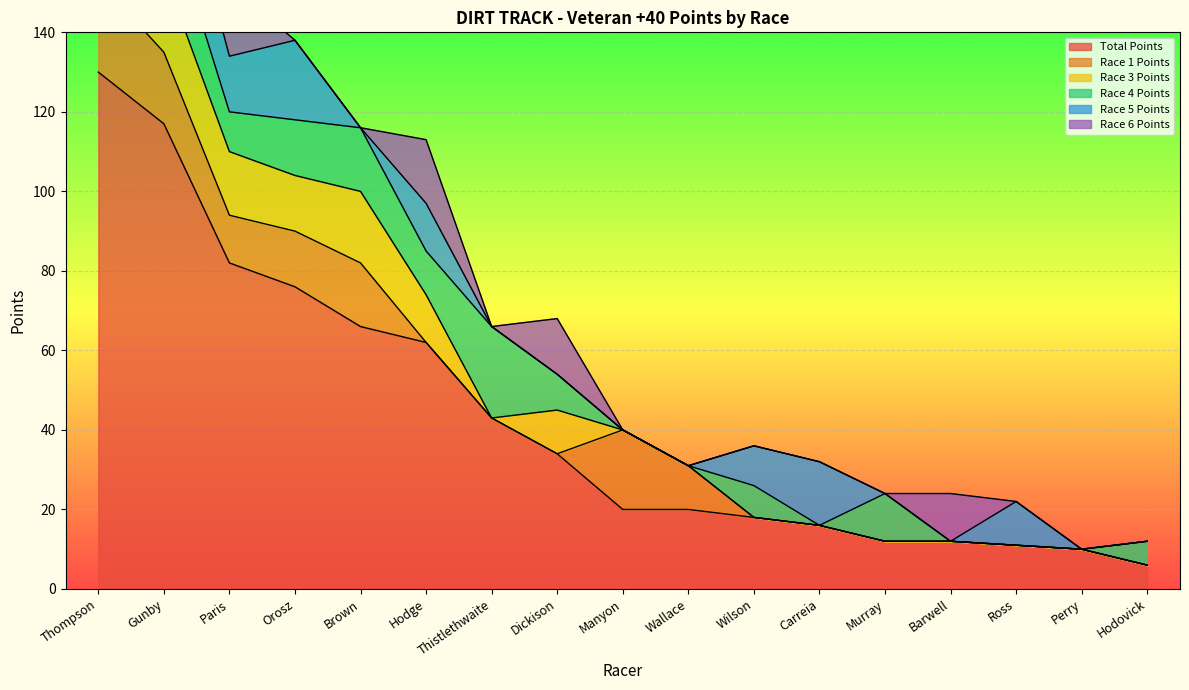

Reading left to right, list all the values displayed in this chart.

Total Points: 130	117	82	76	66	62	43	34	20	20	18	16	12	12	11	10	6
Race 1 Points: 23	18	12	14	16	0	0	0	20	11	0	0	0	0	0	0	0
Race 3 Points: 23	20	16	14	18	12	0	11	0	0	0	0	0	0	0	0	0
Race 4 Points: 20	18	10	14	16	11	23	9	0	0	8	0	12	0	0	0	6
Race 5 Points: 18	23	14	20	0	12	0	0	0	0	10	16	0	0	11	0	0
Race 6 Points: 23	20	18	0	0	16	0	14	0	0	0	0	0	12	0	0	0